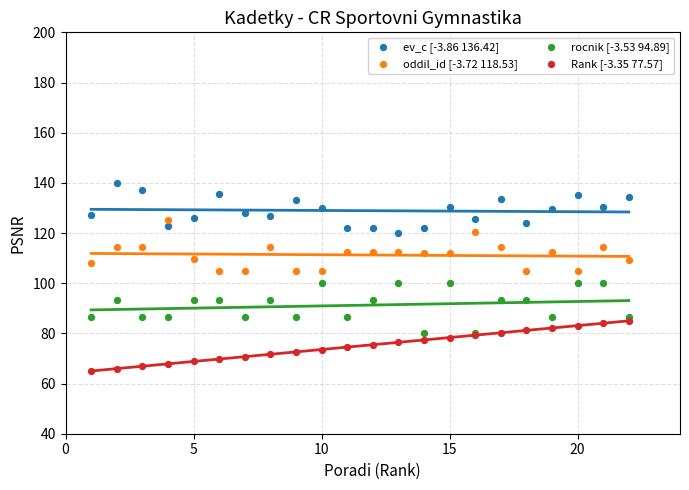

What is the X range (max minus min) for the scatter plot?

21.0